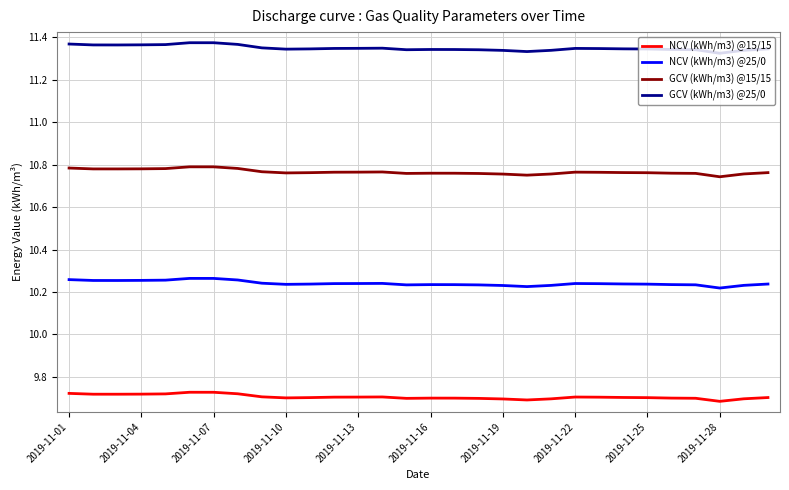

True or false: GCV (kWh/m3) @15/15 and NCV (kWh/m3) @25/0 cross at least once.

False